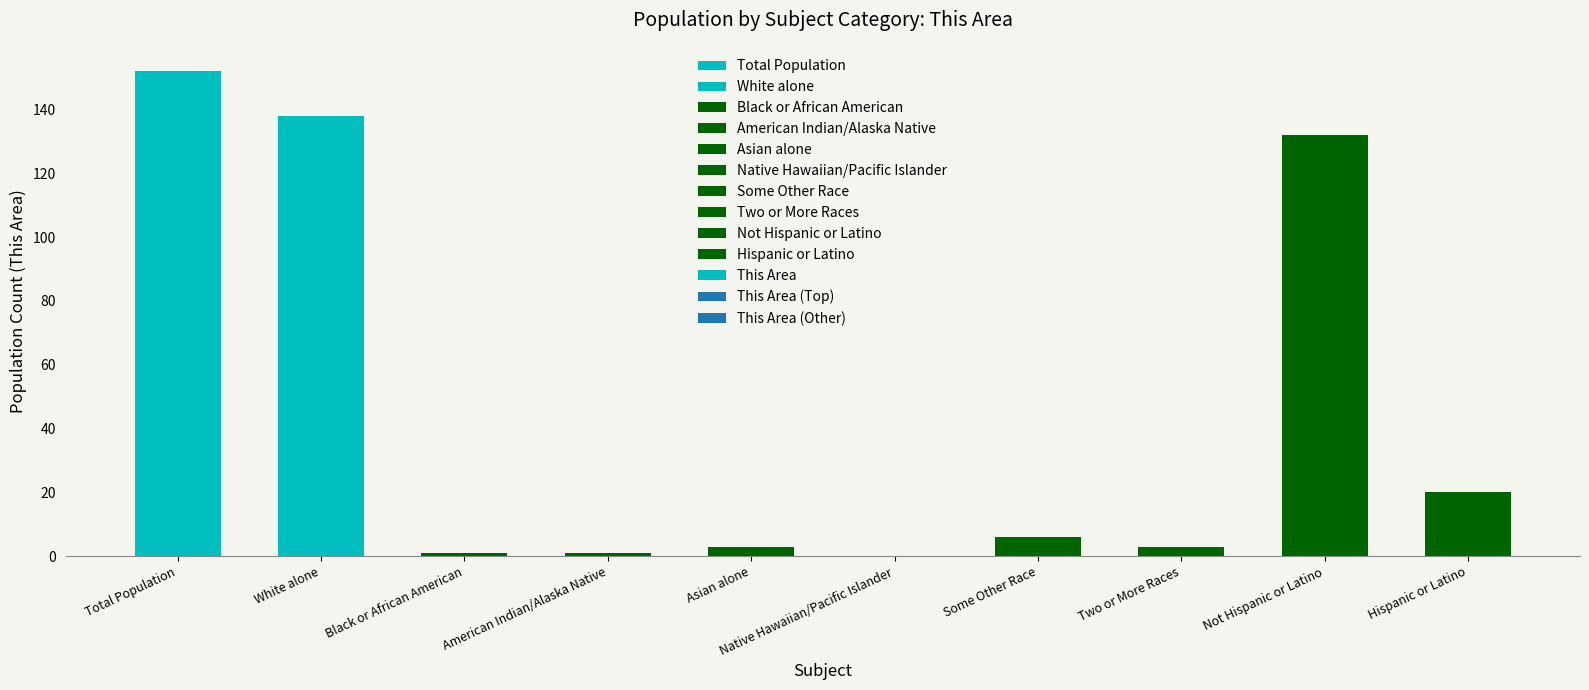

How many distinct data groups are displayed?

1